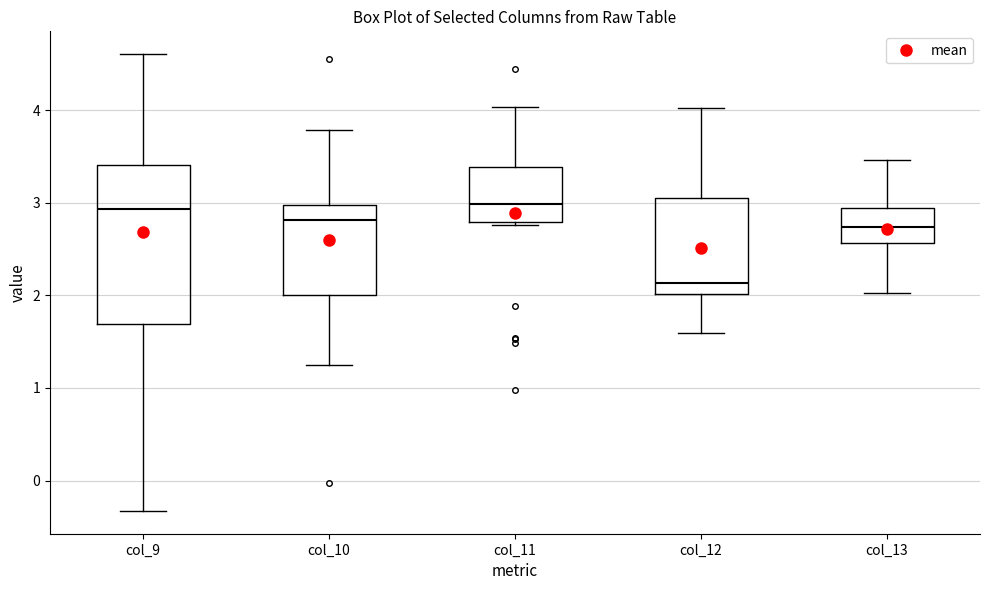

Reading left to right, read every box against the y-axis: the position of its median line, the range the box covers, and the ends of its whiskers. The values are not printed on the chart, so give them approximately, as read against the axis.

col_9: median 2.9, box 1.7 to 3.4, whiskers -0.3 to 4.6
col_10: median 2.8, box 2.0 to 3.0, whiskers 1.2 to 3.8
col_11: median 3.0, box 2.8 to 3.4, whiskers 2.8 (just below the box's lower edge) to 4.0
col_12: median 2.1, box 2.0 to 3.0, whiskers 1.6 to 4.0
col_13: median 2.7, box 2.6 to 2.9, whiskers 2.0 to 3.5